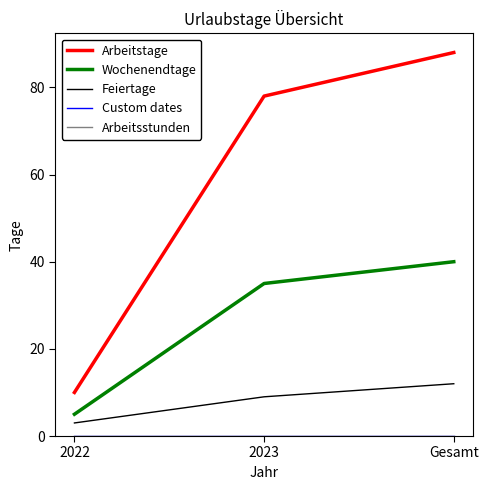

What is the difference between the maximum and minimum values in the Feiertage series?

9